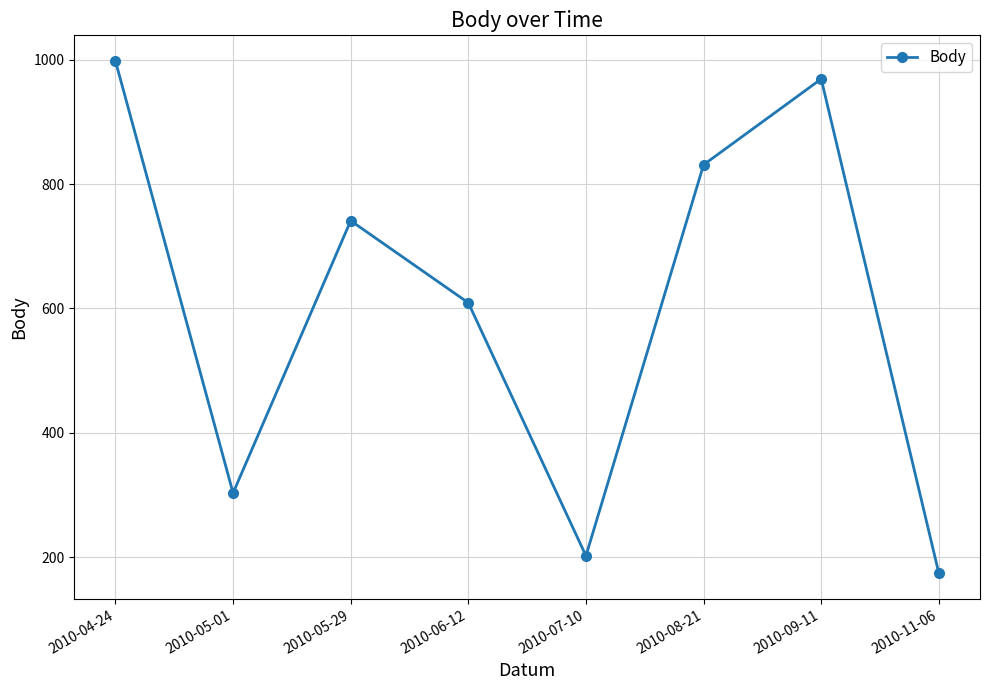

List the labels in order of value, smallest first.

2010-11-06, 2010-07-10, 2010-05-01, 2010-06-12, 2010-05-29, 2010-08-21, 2010-09-11, 2010-04-24